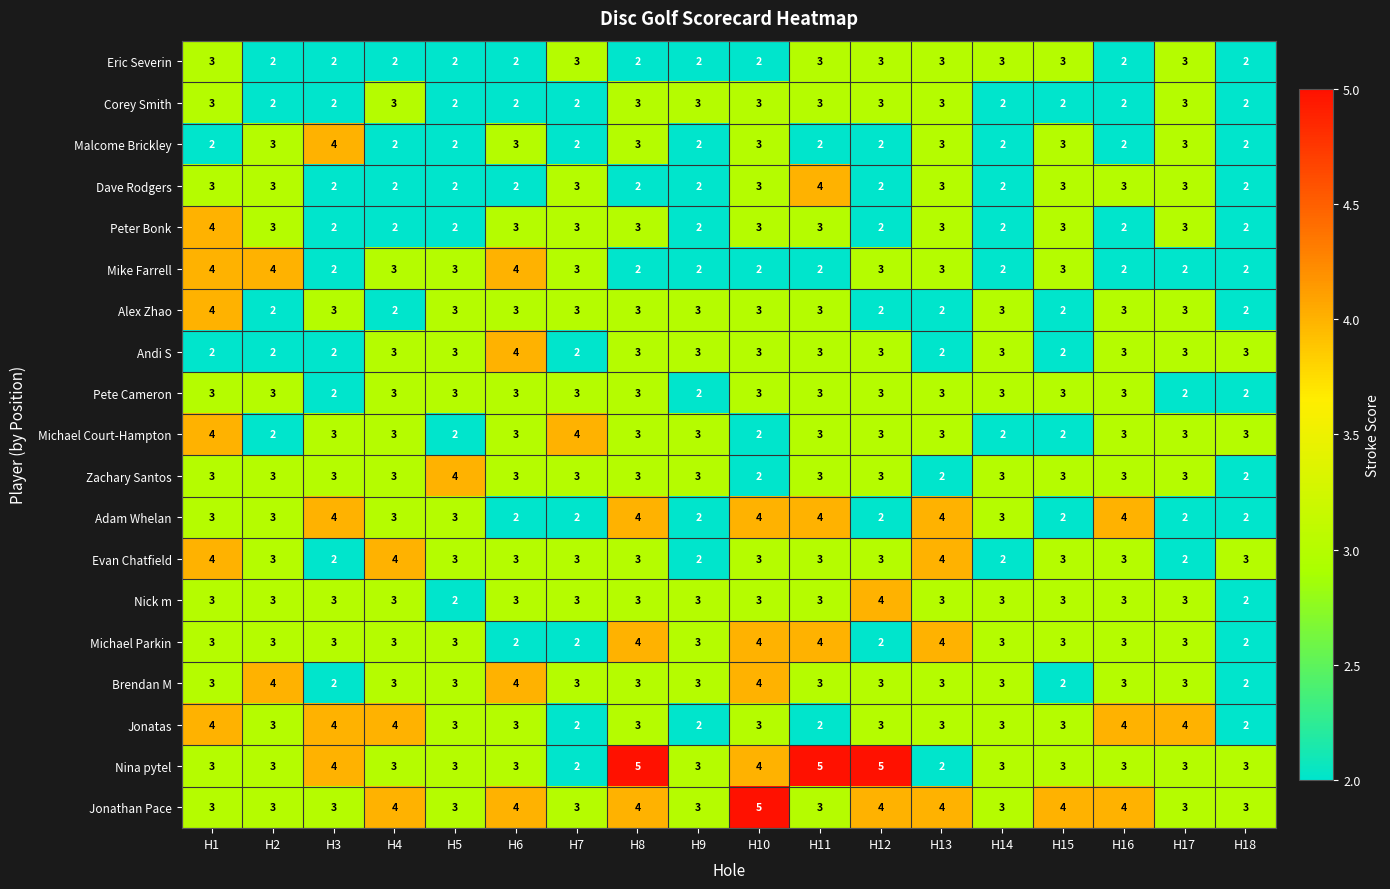

The value of Jonatas at H17 is 2. True or false?

False